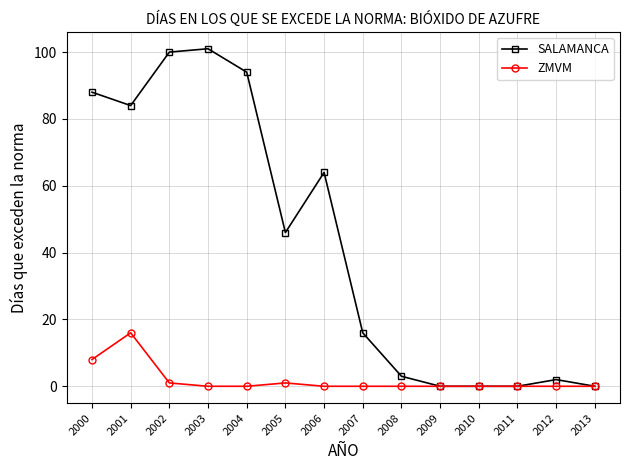

What is the maximum value for SALAMANCA?

101